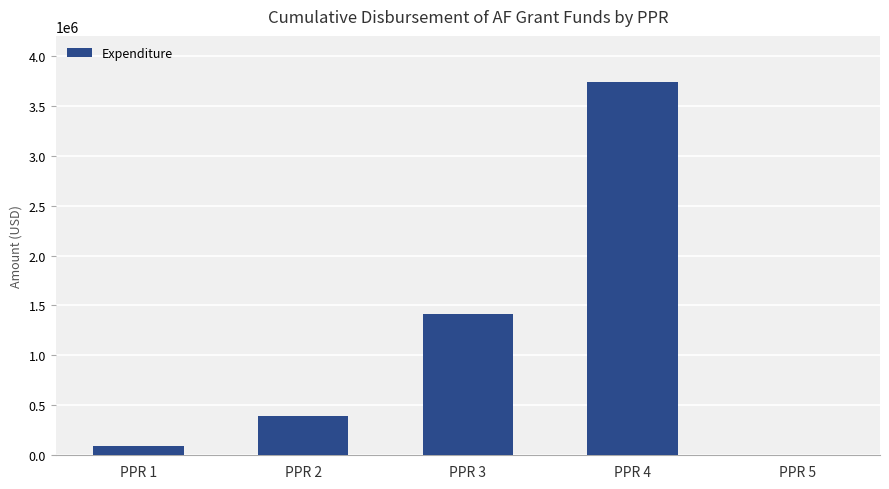

Reading left to right, extract all data points from this chart.

PPR 1=96549.3	PPR 2=392806.0	PPR 3=1419716.9	PPR 4=3737068.4	PPR 5=0.0